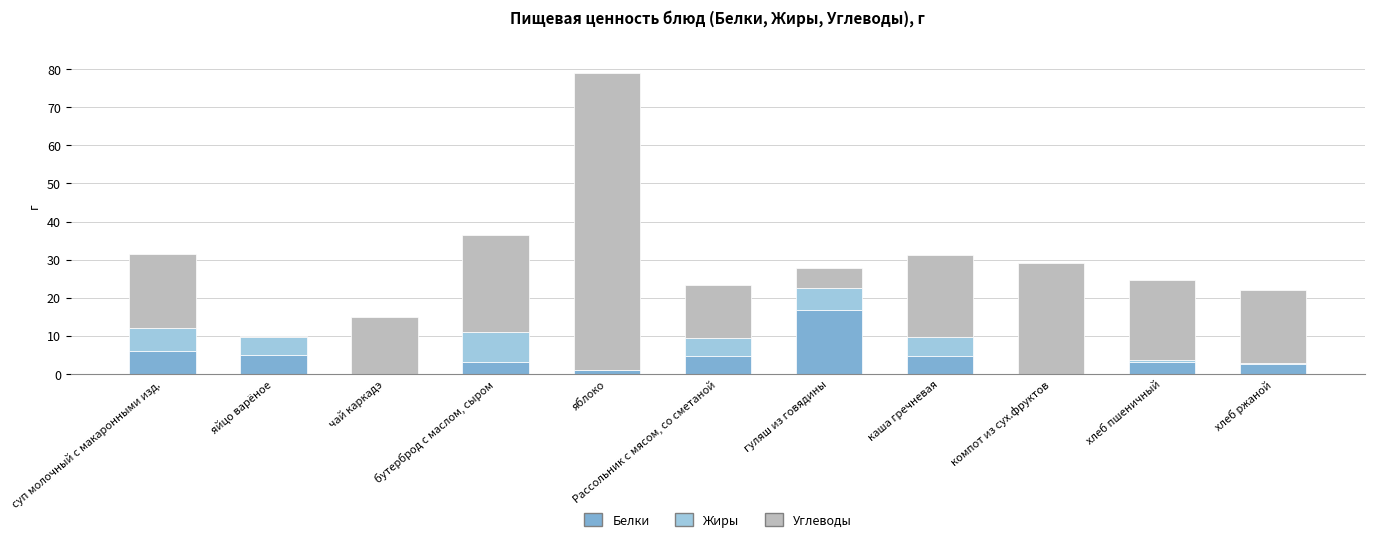

Which category has the highest value in the Белки series?

гуляш из говядины